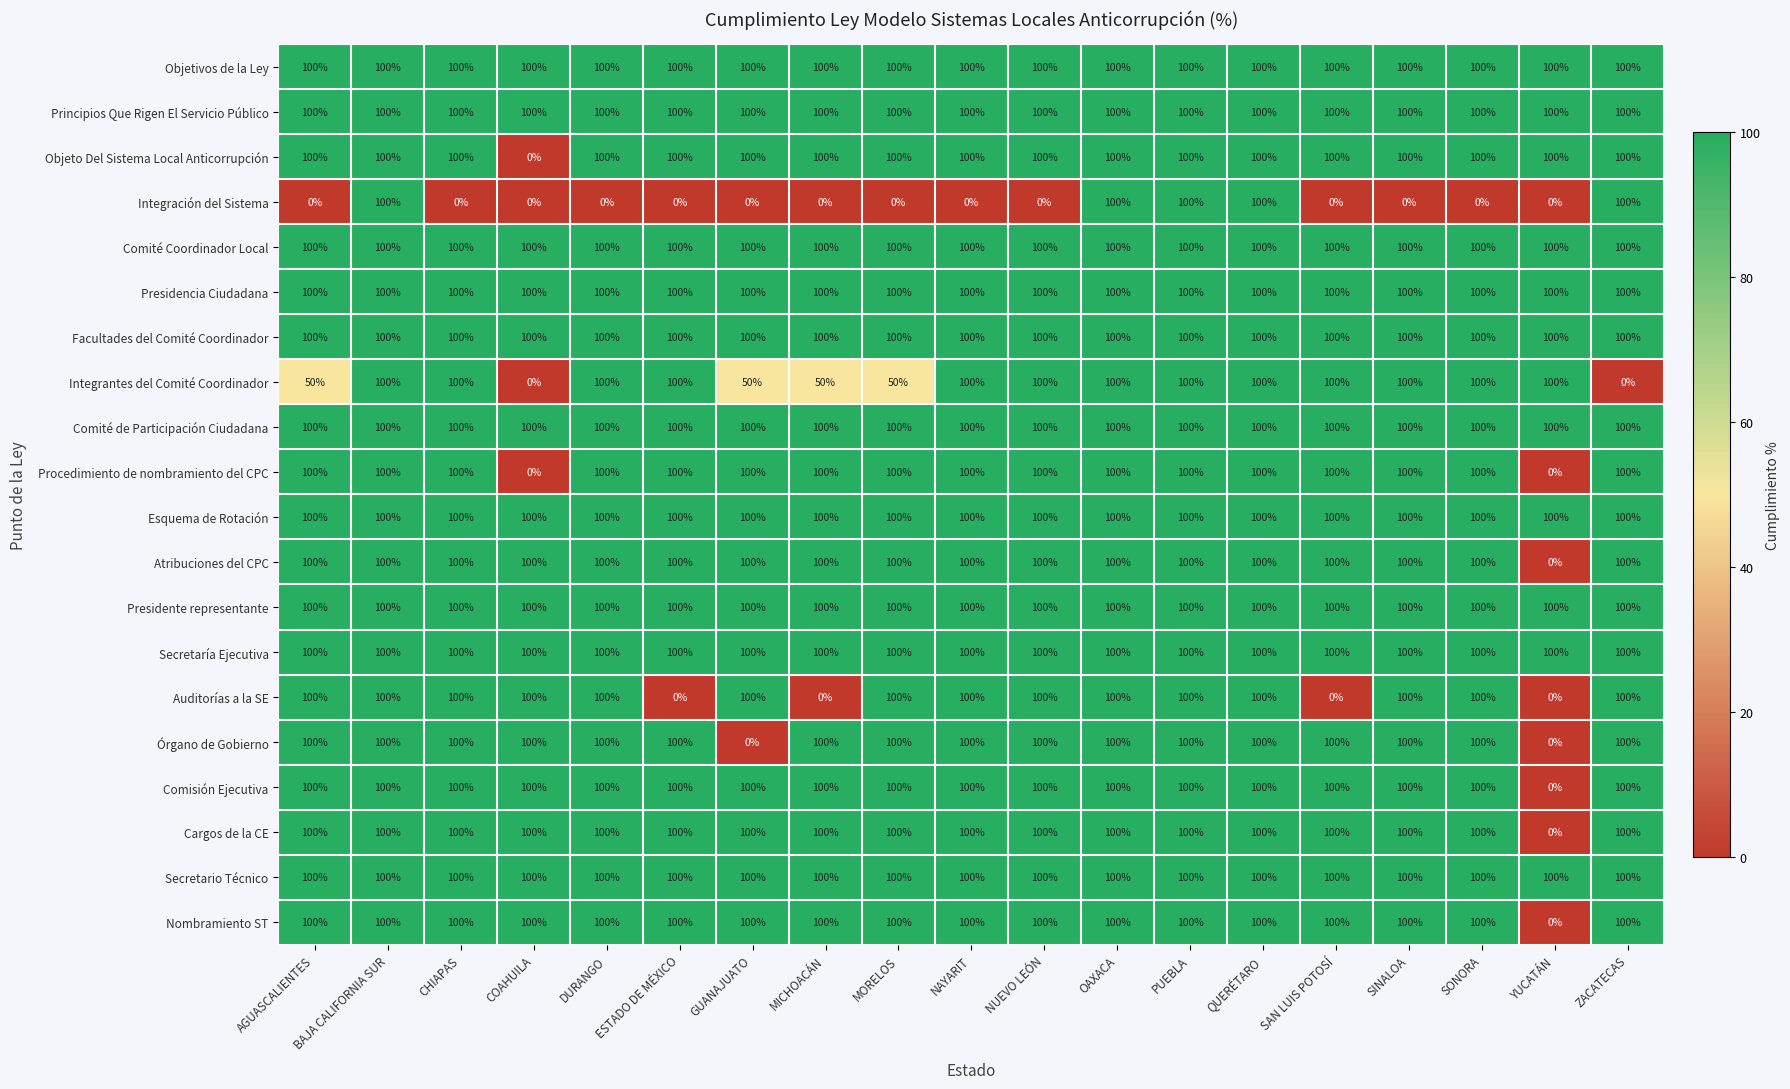

What is the difference between the highest and lowest values at NAYARIT?

100